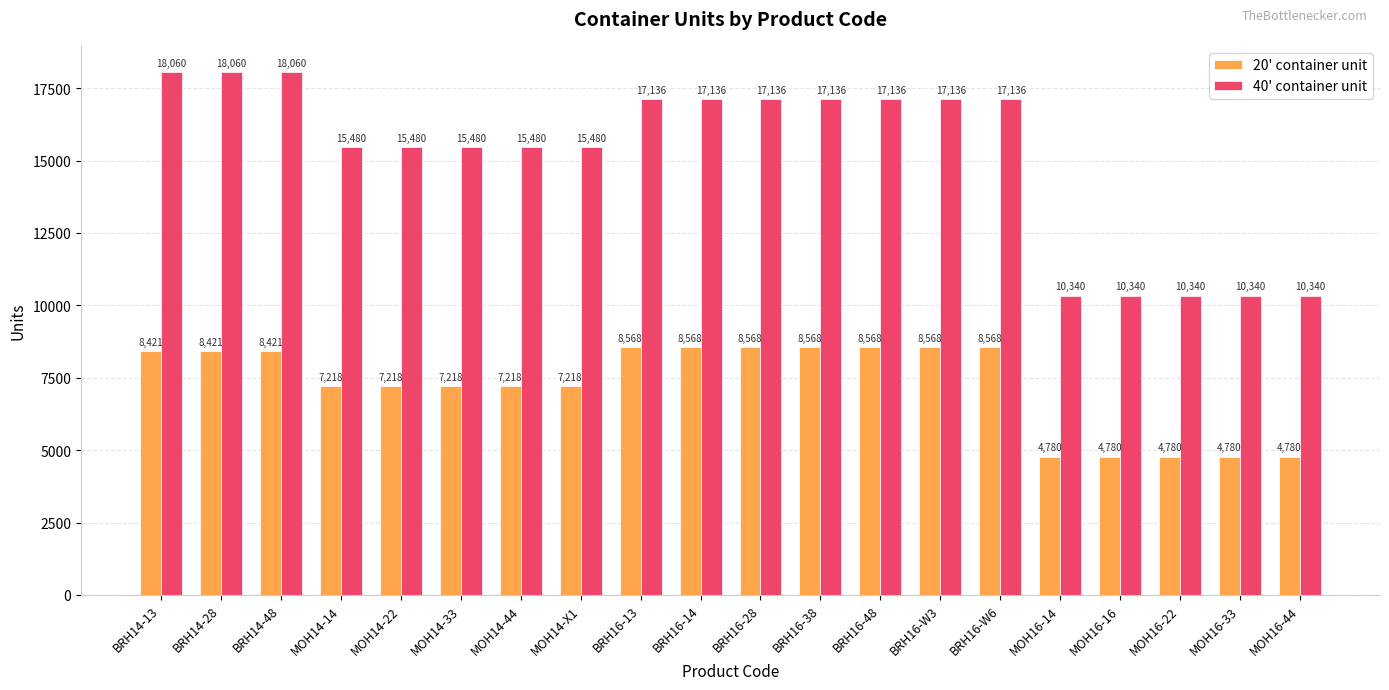

What is the average value of the 20' container unit series?

7261